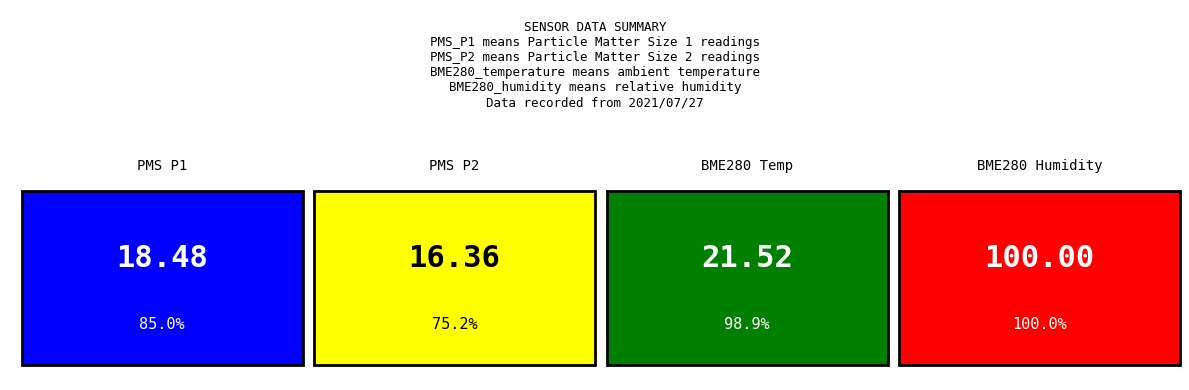

At 4, list the series in order from smallest to largest.

PMS_P2, PMS_P1, BME280_temperature, BME280_humidity